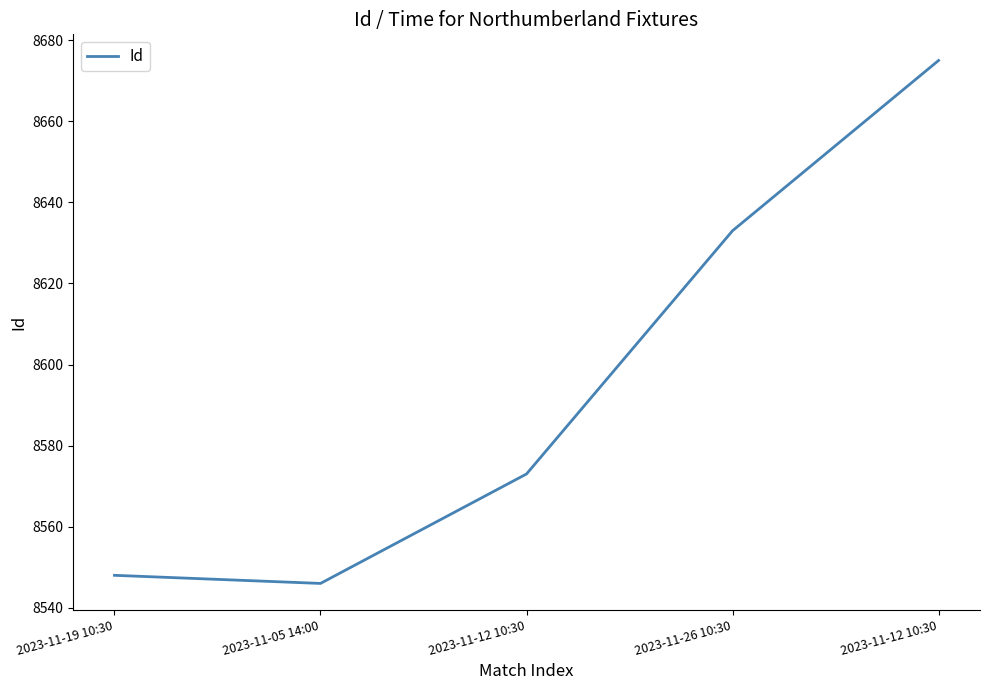

Count the number of data series in this chart.

1